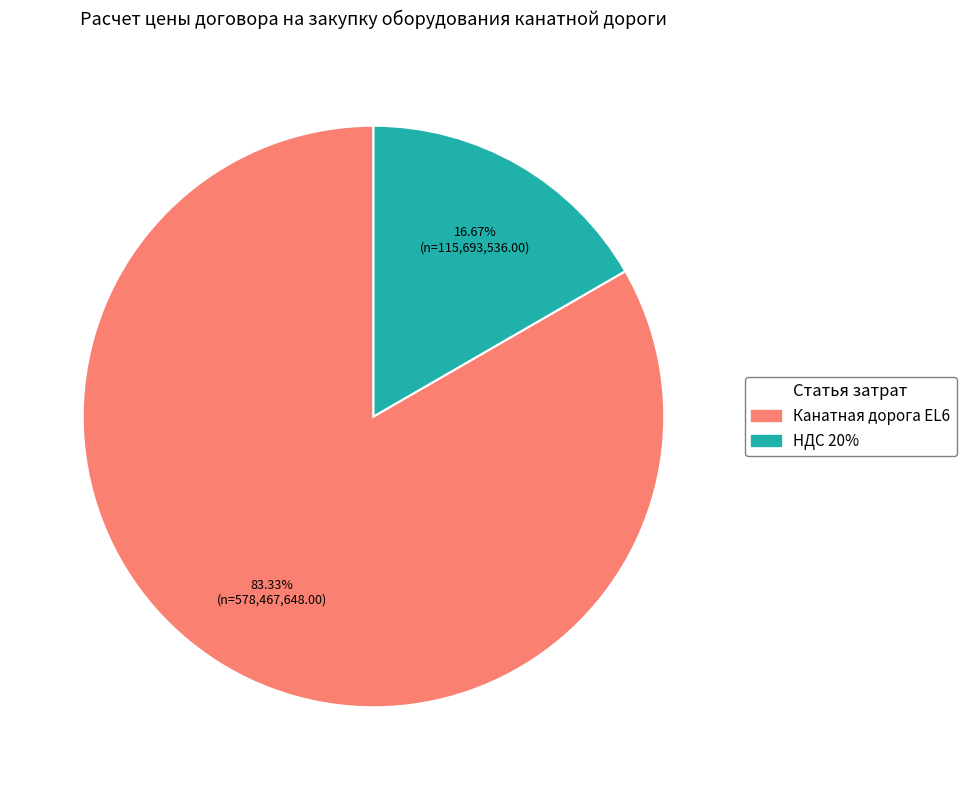

Is there any slice that represents more than half of the pie?

Yes